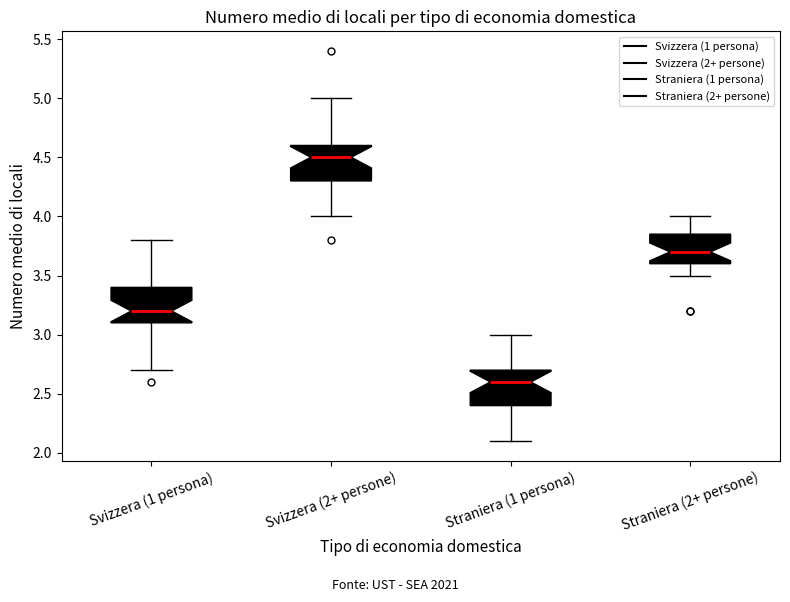

Where is the lower edge of the box for Svizzera (2+ persone) on the y-axis? The values are not printed on the chart, so give them approximately, as read against the axis.

4.30